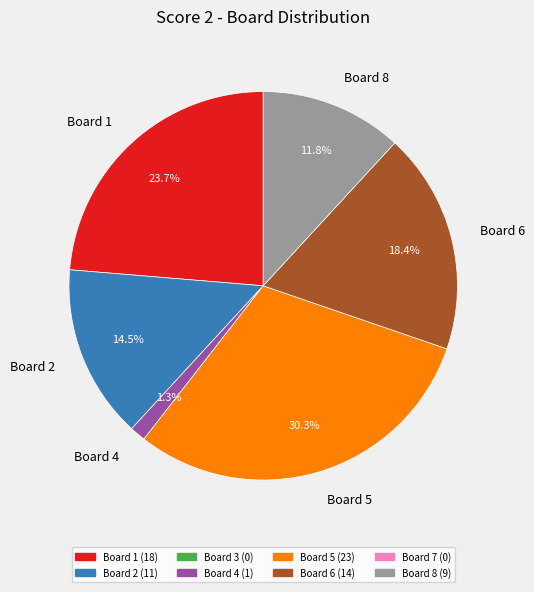

What percentage is NOT represented by Board 6?

81.6%